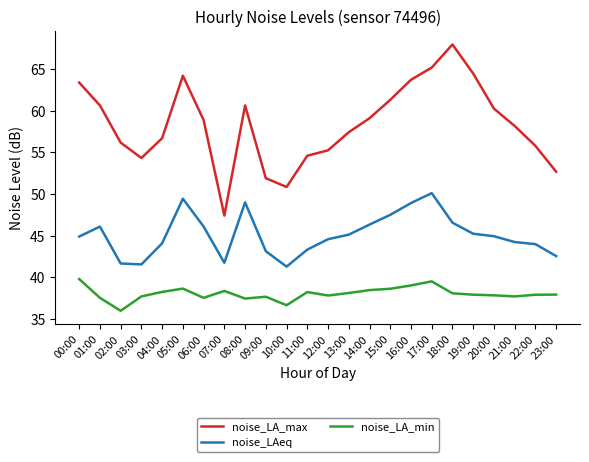

What value does the noise_LA_max series have at 06:00?

58.9